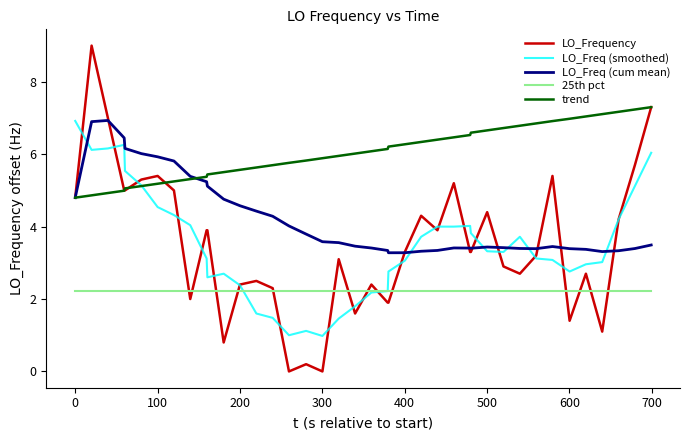

What is the highest value of the LO_Freq (smoothed) series?

6.9